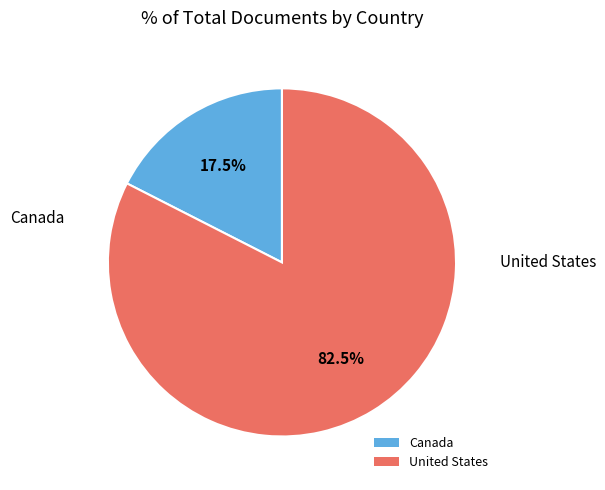

Combined, do United States and Canada account for over 50%?

Yes